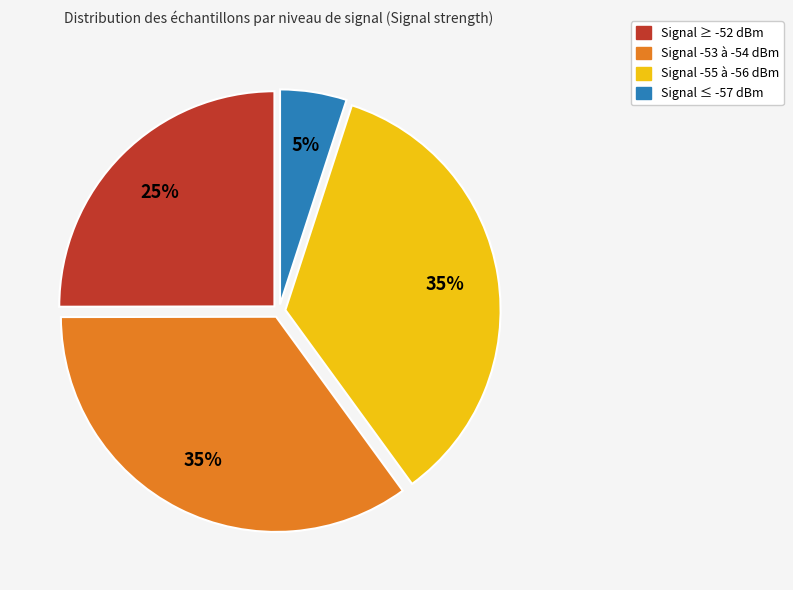

Does any single category account for the majority?

No